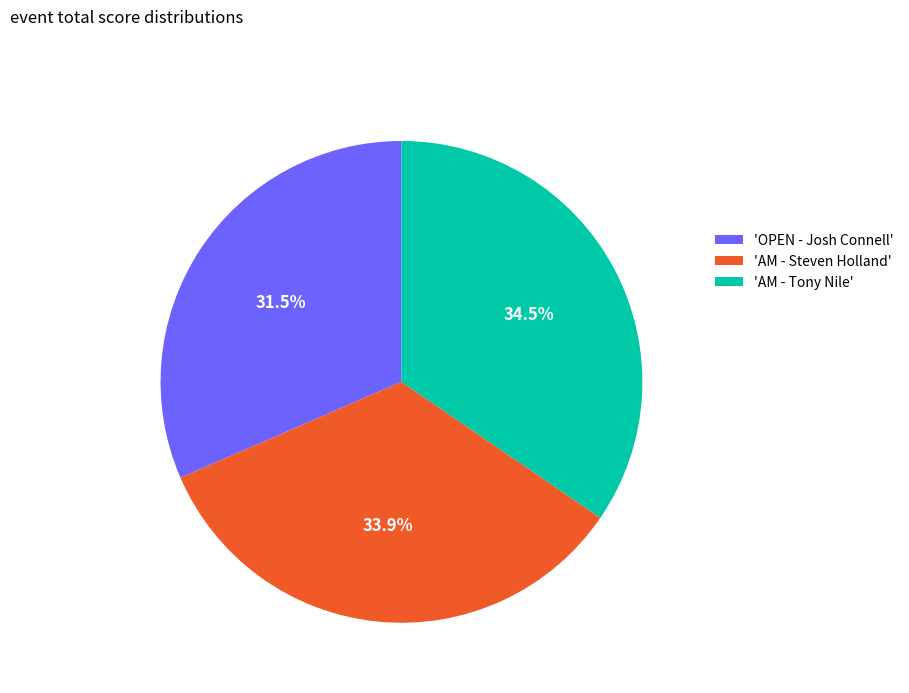

Is 'AM - Tony Nile' the majority of the pie?

No